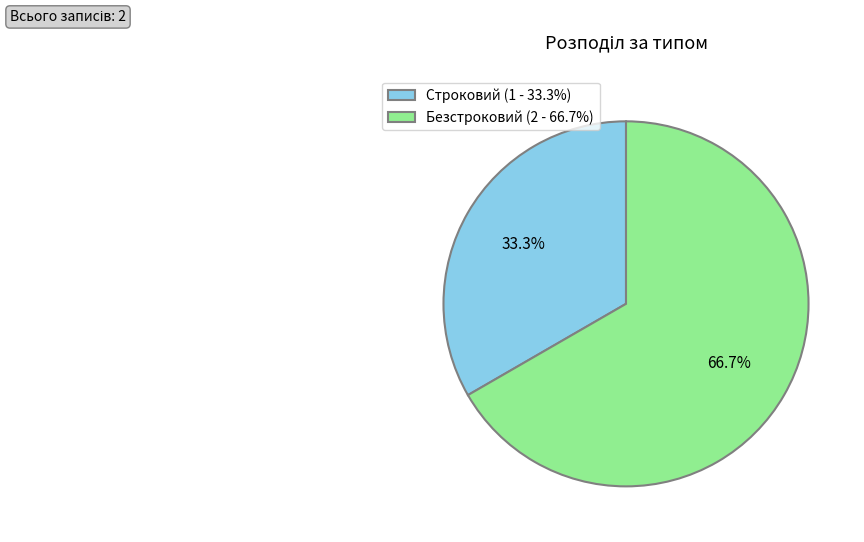

True or false: Безстроковий accounts for 67% of the total.

True